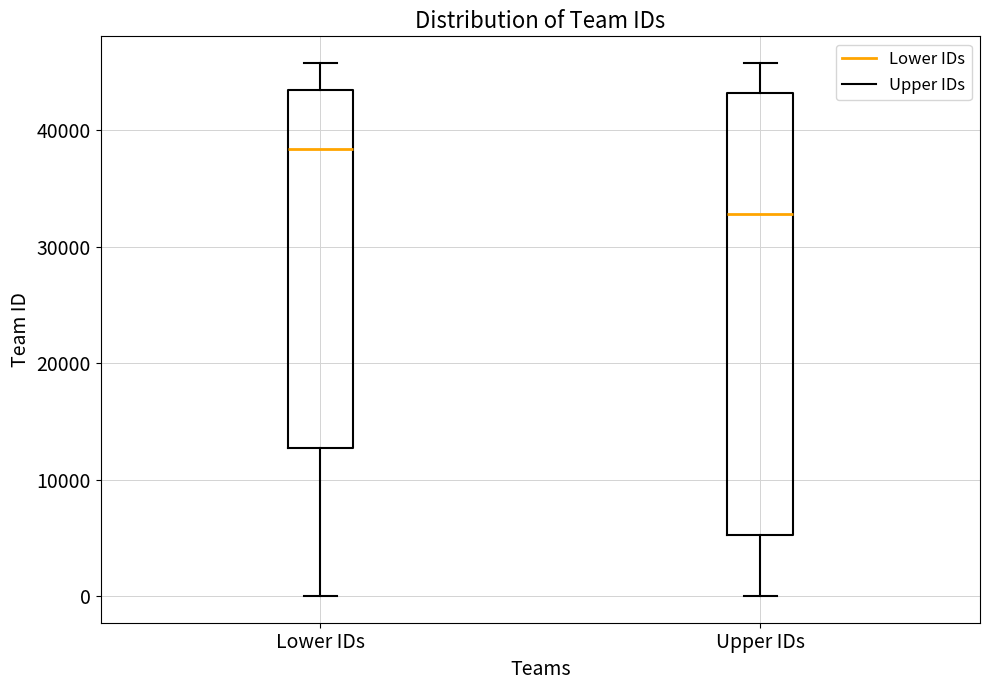

Reading left to right, read every box against the y-axis: the position of its median line, the range the box covers, and the ends of its whiskers. The values are not printed on the chart, so give them approximately, as read against the axis.

Lower IDs: median 38000, box 13000 to 43000, whiskers 0 to 46000
Upper IDs: median 33000, box 5000 to 43000, whiskers 0 to 46000